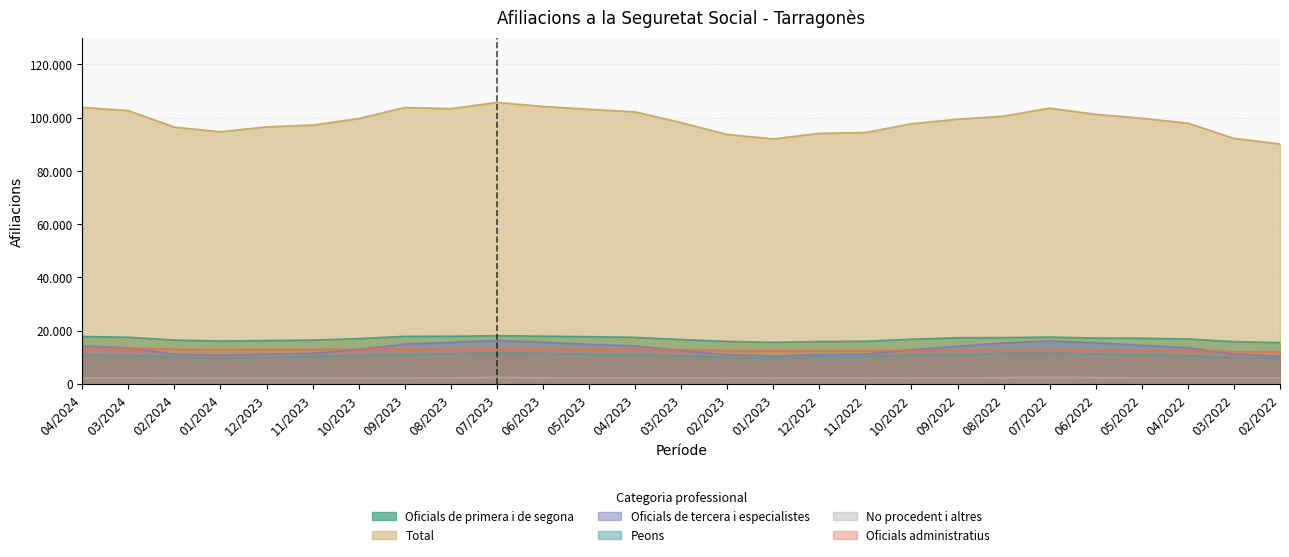

Which has a higher value, 01/2024 or 01/2023?

01/2024